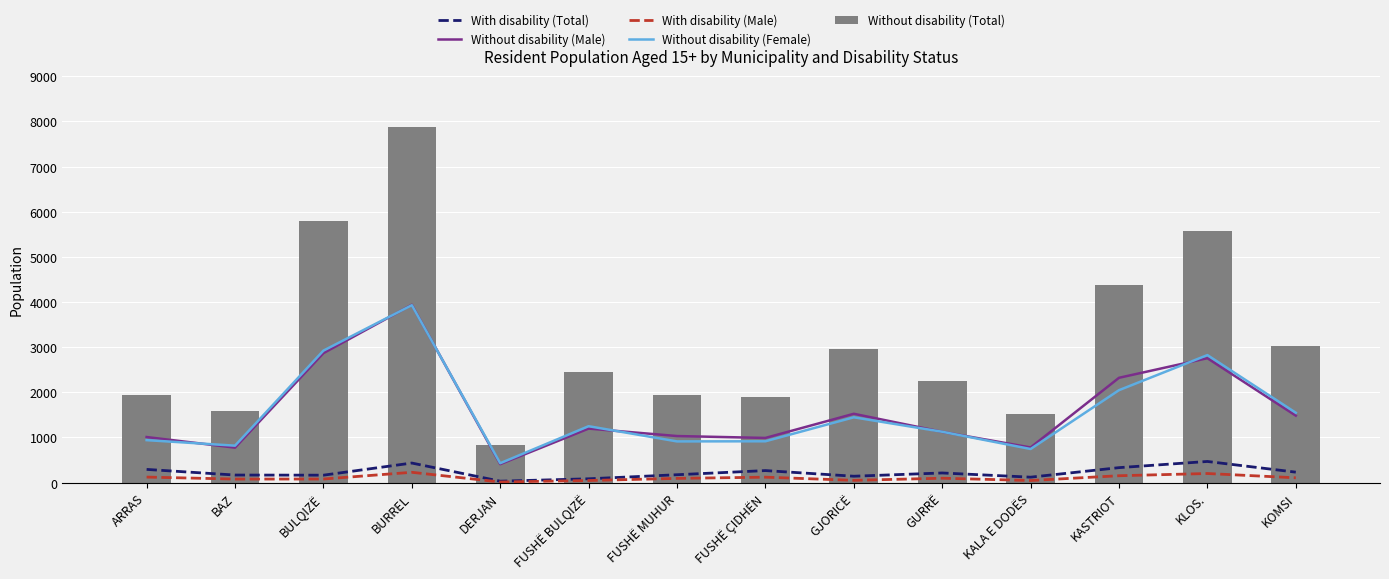

Is it true that With disability (Total) equals 93 at KOMSI?

False